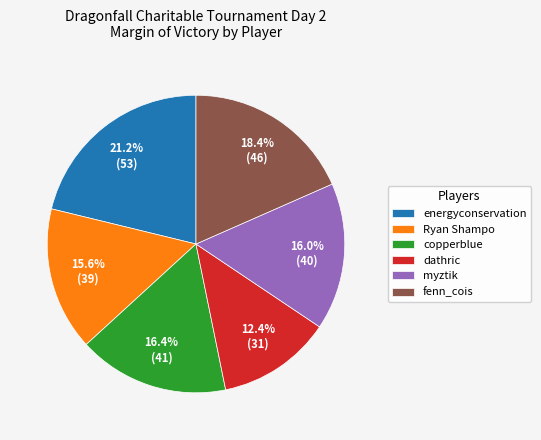

Does copperblue account for over 50% of the chart?

No